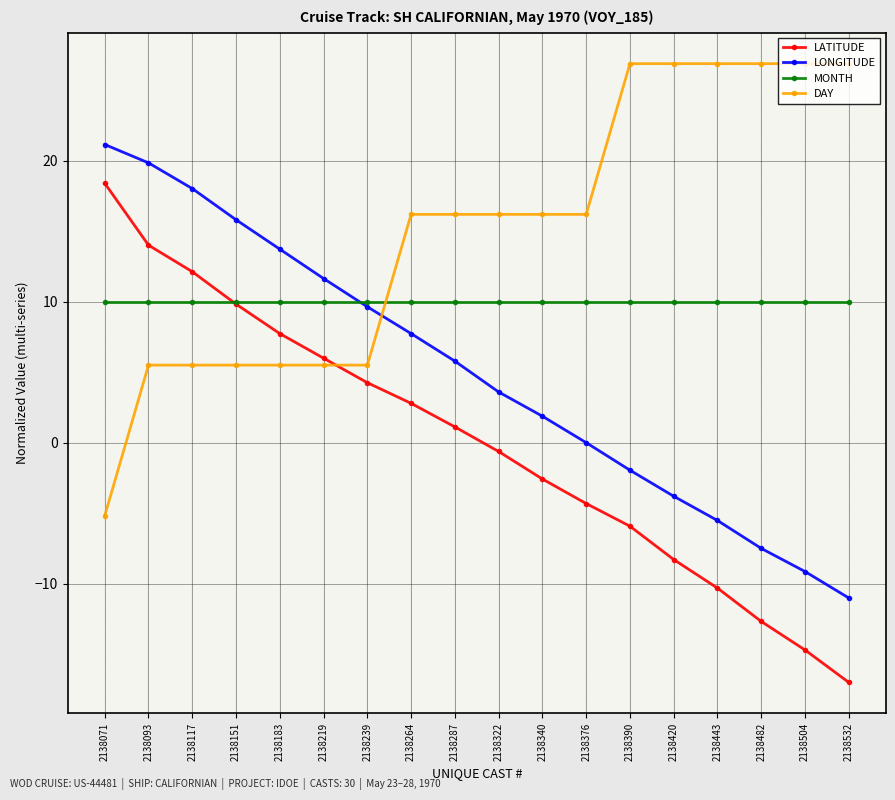

What is the difference between the maximum and minimum values in the LATITUDE series?

35.4